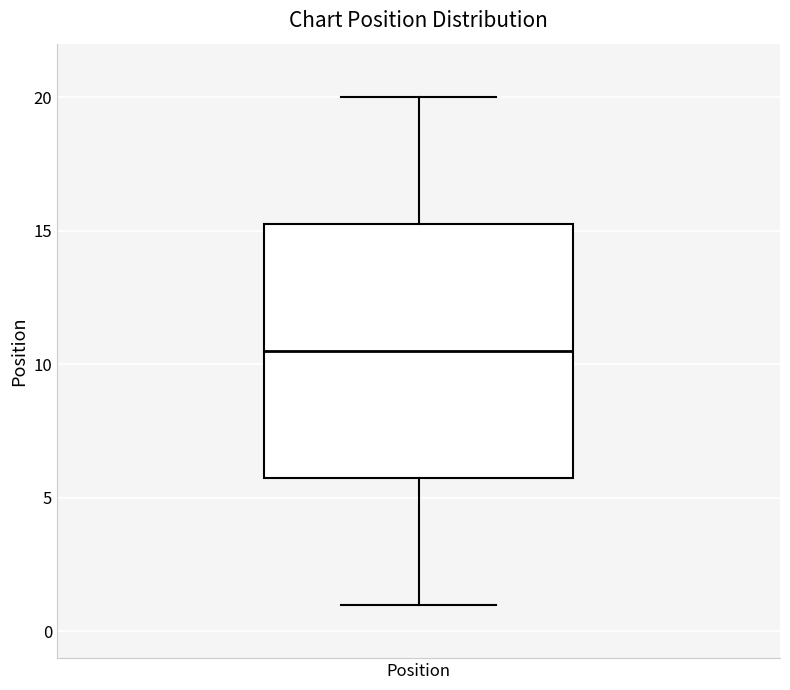

Where does the lower whisker of the box for Position end on the y-axis? The values are not printed on the chart, so give them approximately, as read against the axis.

1.0